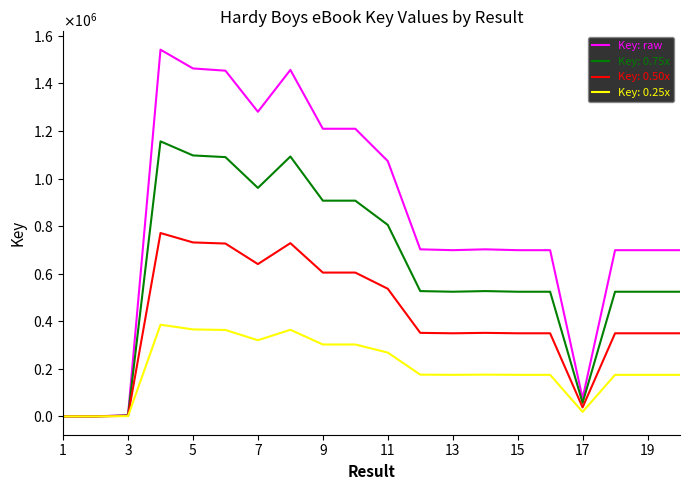

What are all the series names shown in the legend?

Key: raw, Key: 0.75x, Key: 0.50x, Key: 0.25x